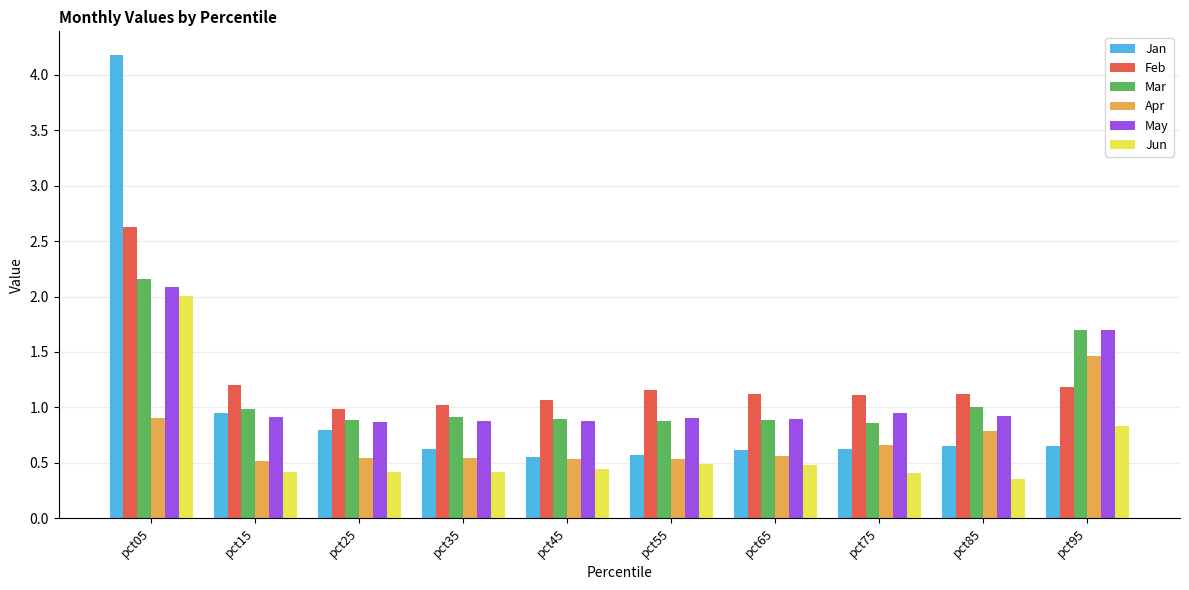

Which series has the largest total across all categories?

Feb